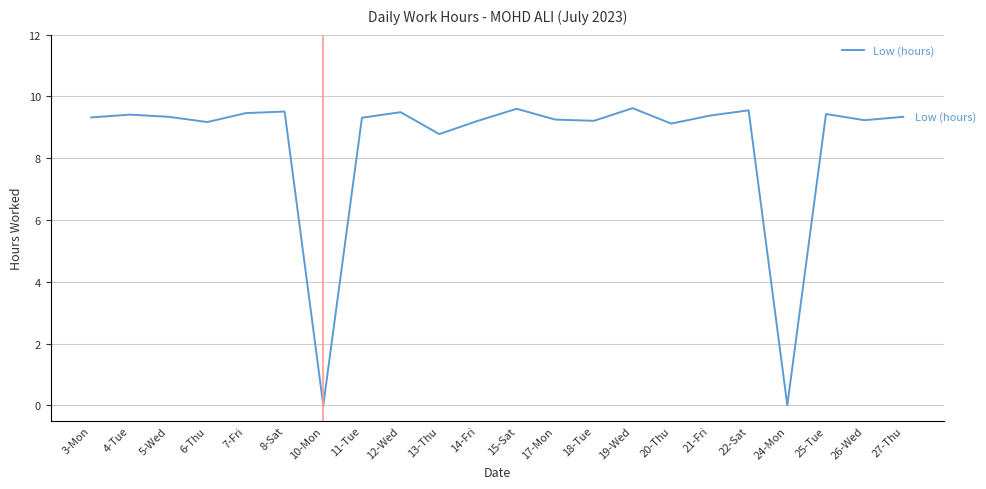

What is the change in value from 18-Tue to 22-Sat?

+0.3